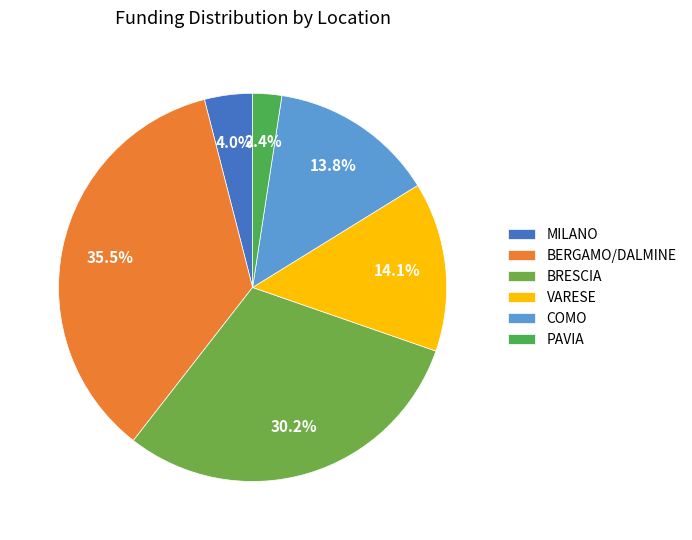

How many slices are in this pie chart?

6